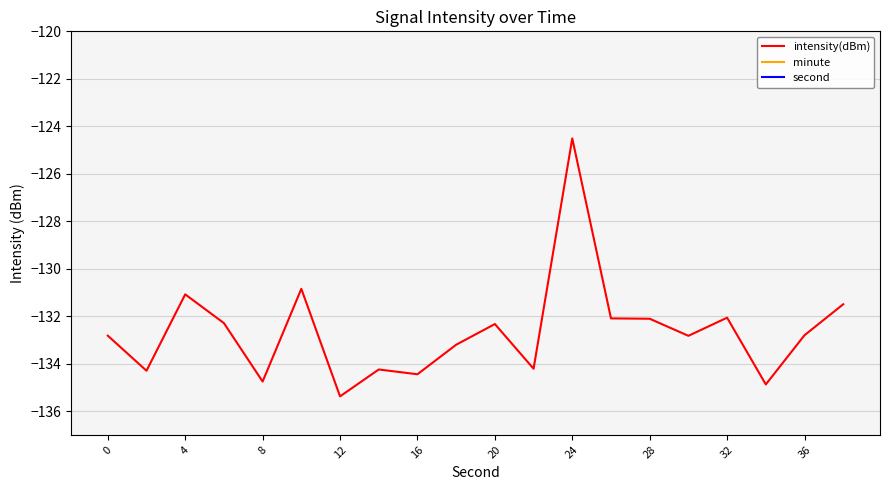

Is it true that intensity(dBm) equals -191.3 at 28?

False